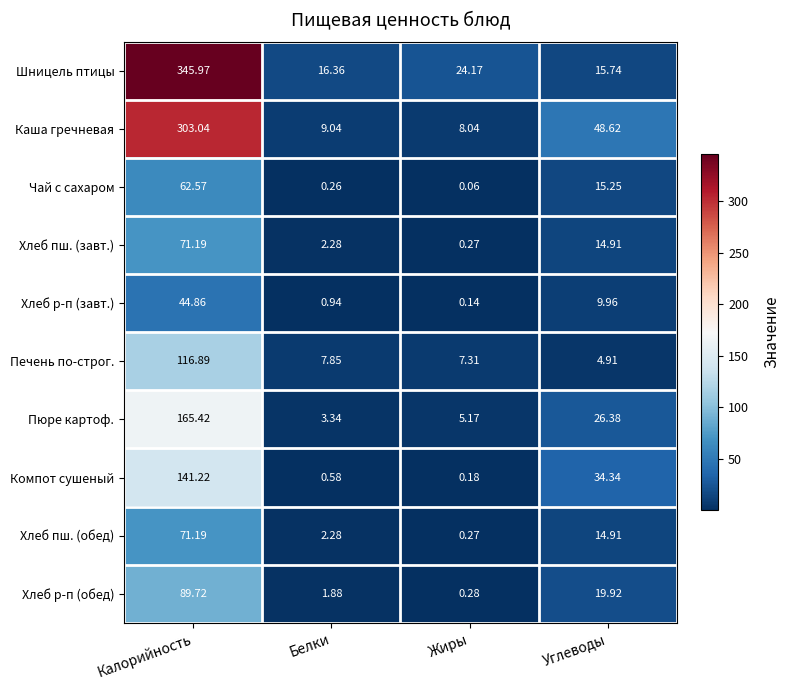

Which category has the lowest value in the Пюре картоф. series?

Белки